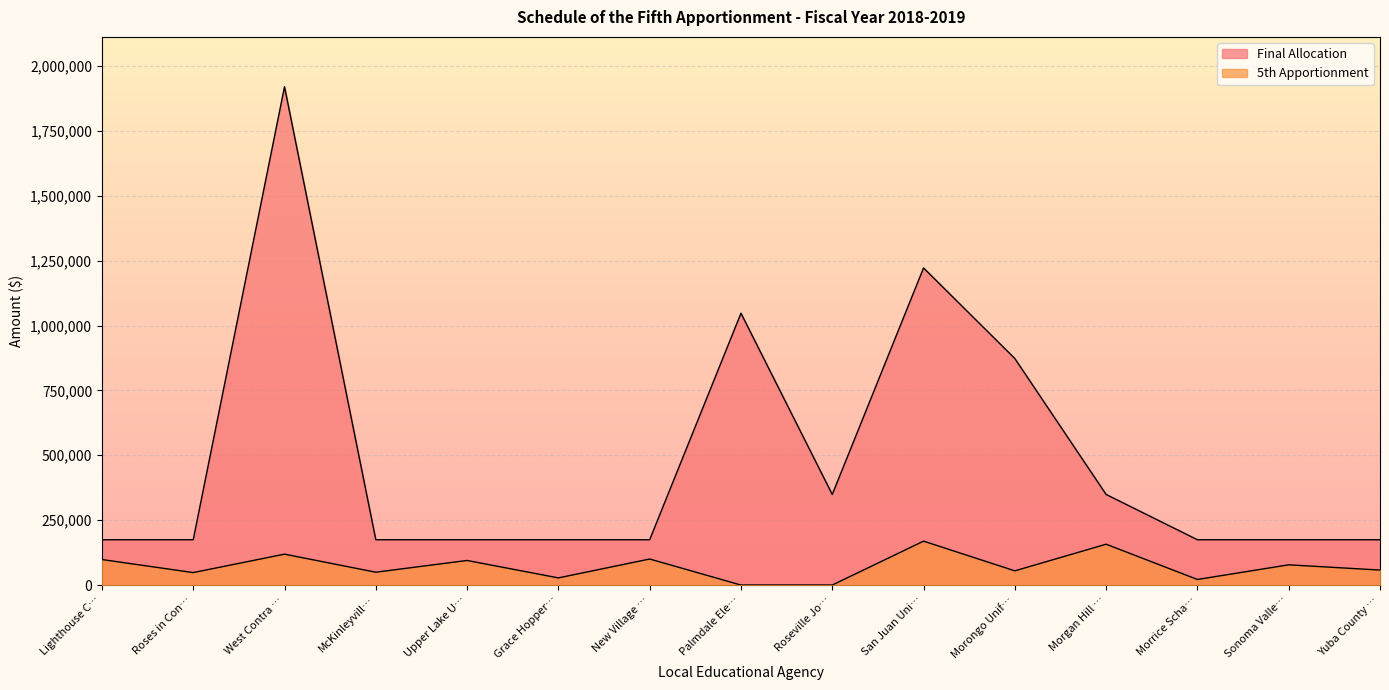

At Sonoma Valle…, list the series in order from smallest to largest.

5th Apportionment, Final Allocation